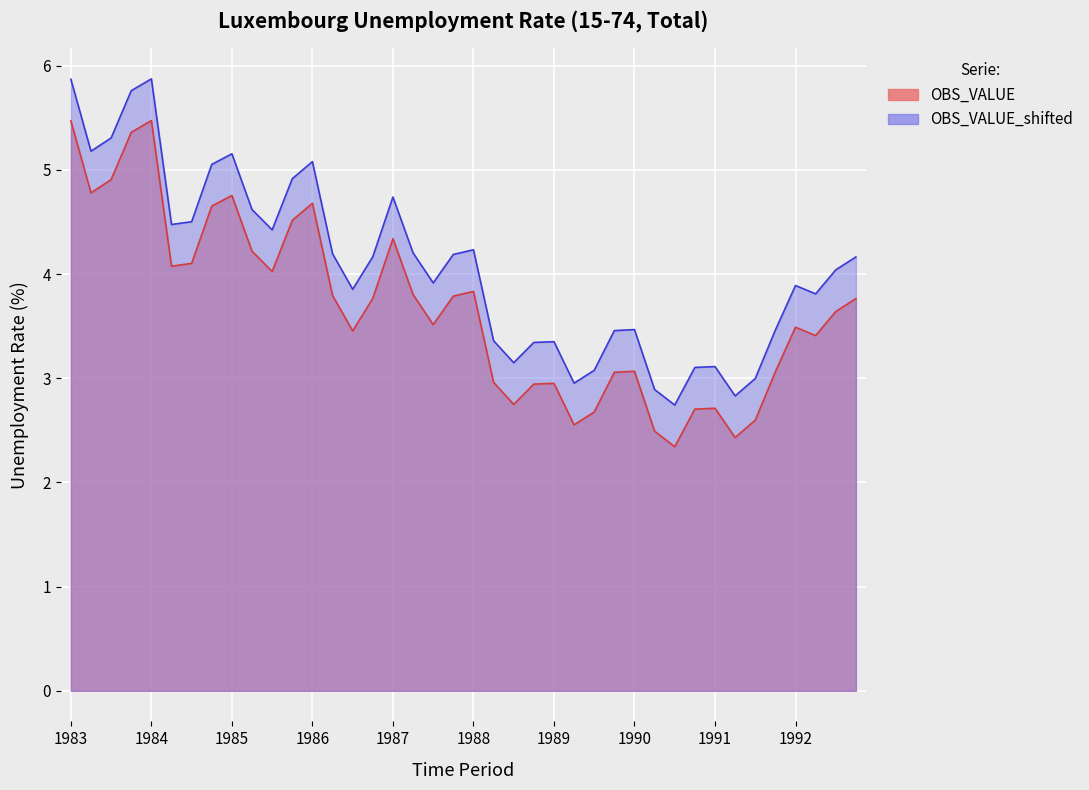

Between 1983-Q4 and 1989-Q4, which series saw the biggest shift?

OBS_VALUE